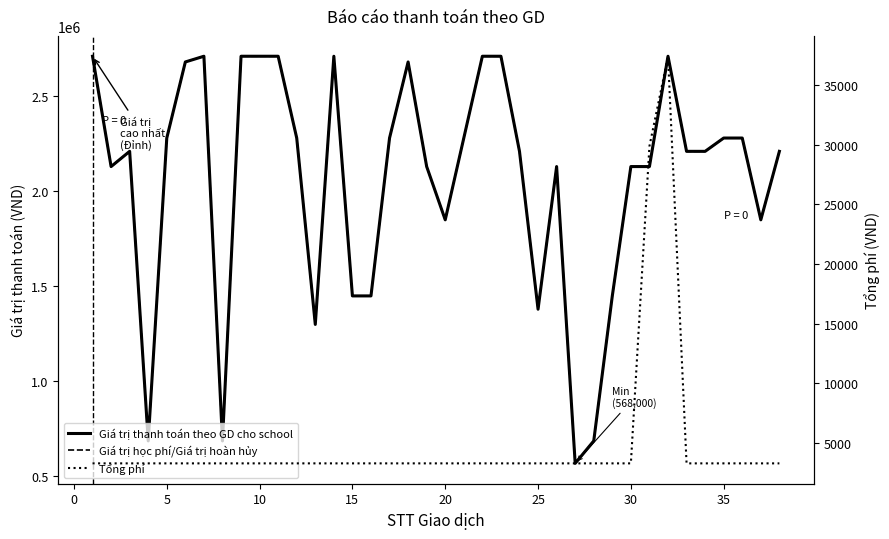

What is the sum of all Giá trị học phí/Giá trị hoàn hủy values?

78431600